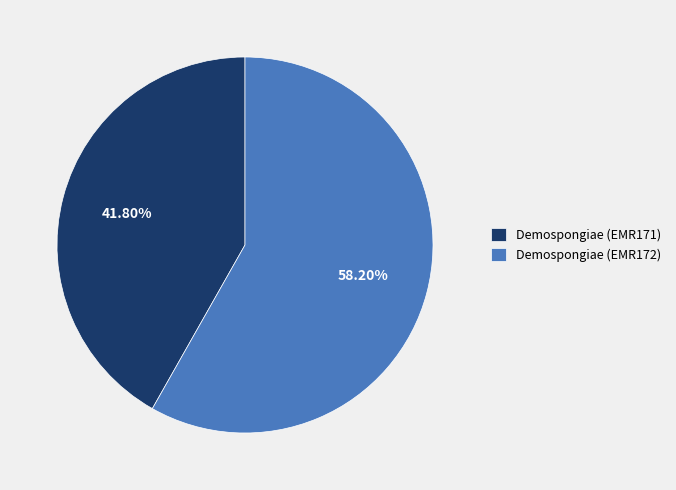

How many segments does this pie chart have?

2